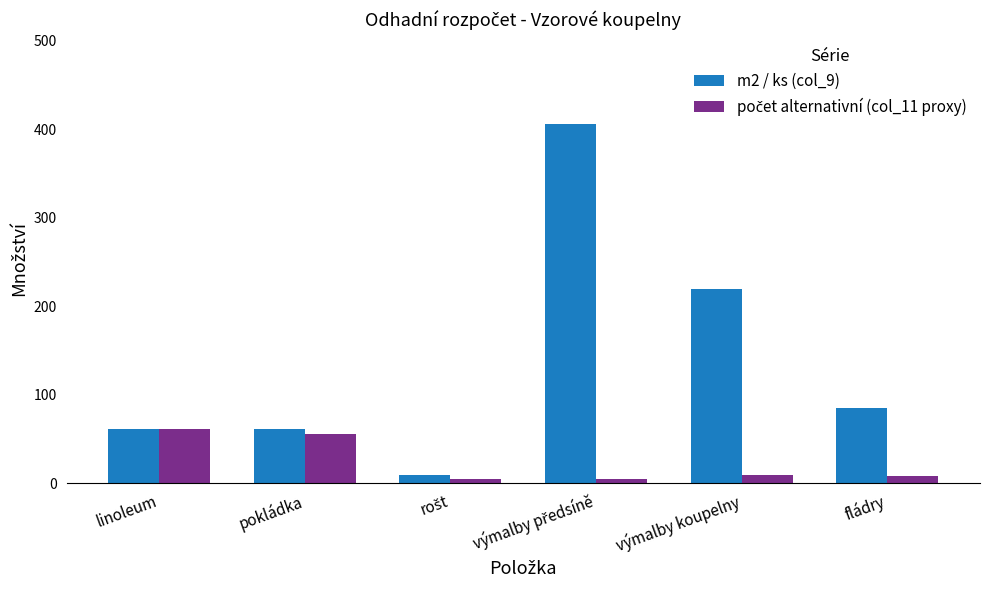

Which series has the widest spread of values?

m2 / ks (col_9)